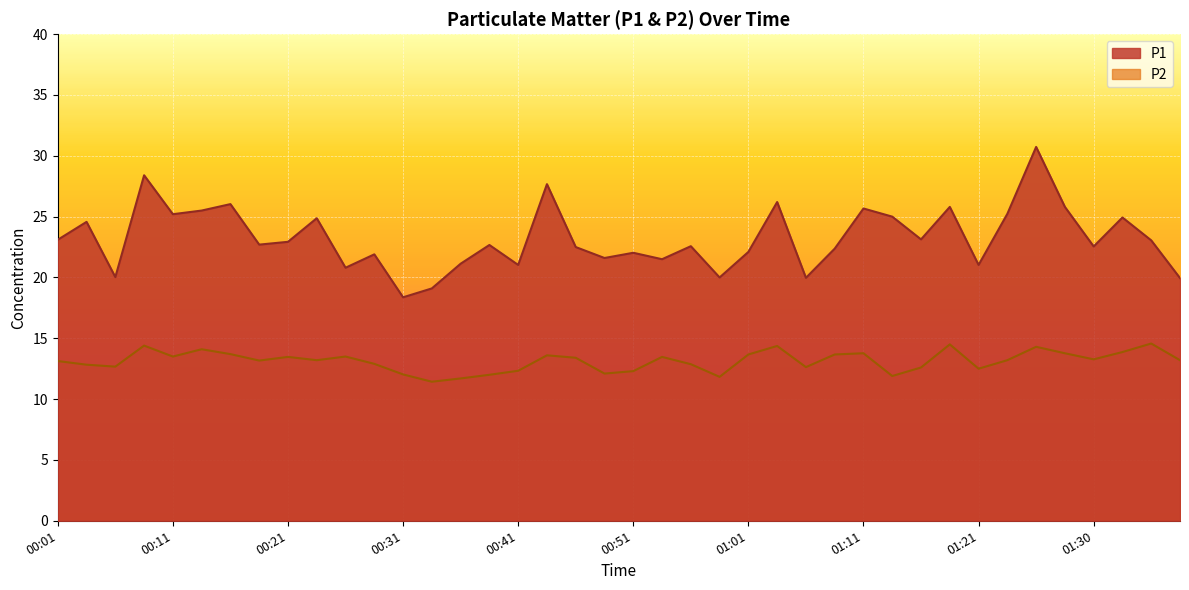

The P2 series shows 12.6 at 01:16. True or false?

True